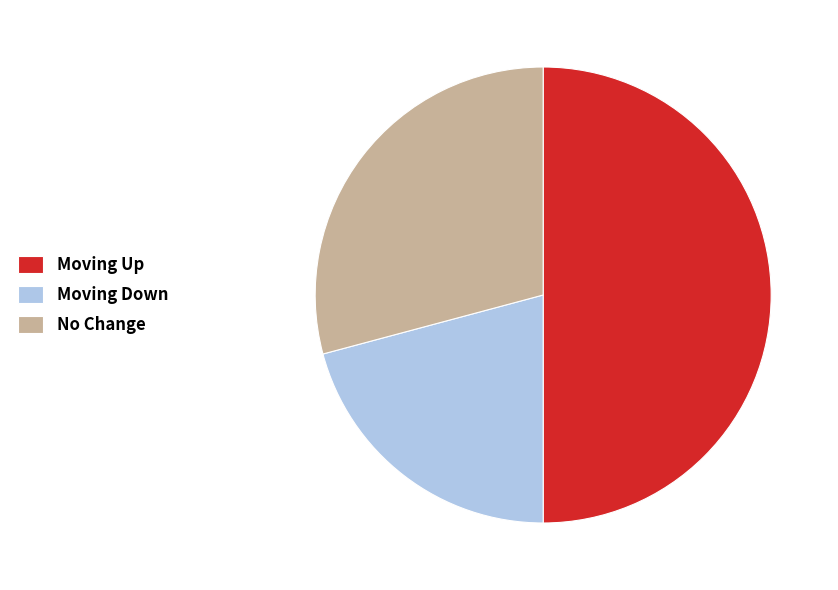

Count the number of slices in the pie.

3